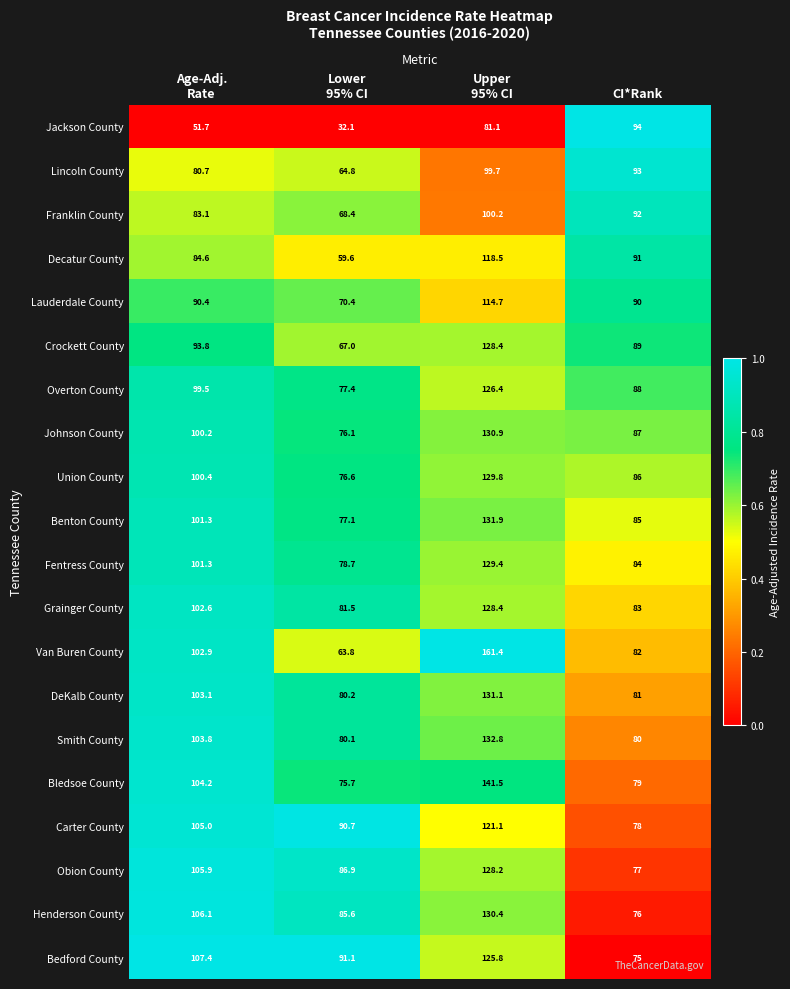

At how many categories does at least one series exceed 40?

4